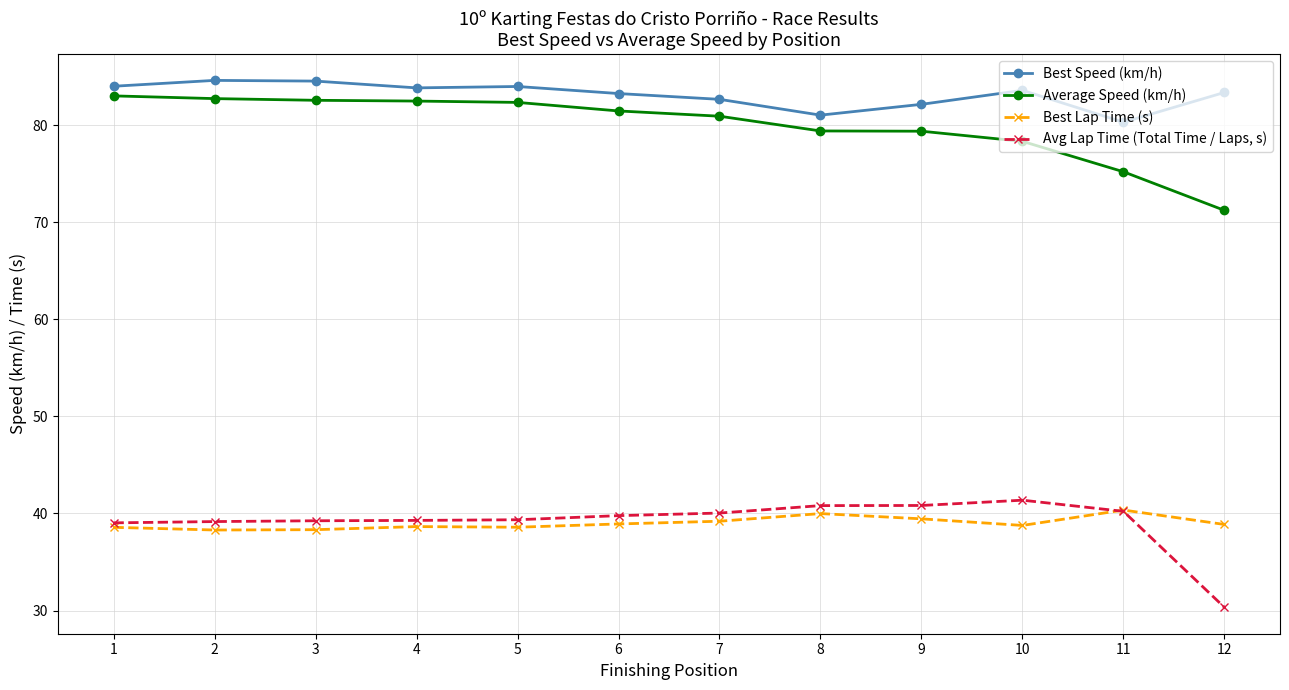

True or false: Best Lap Time (s) and Average Speed (km/h) cross at least once.

False